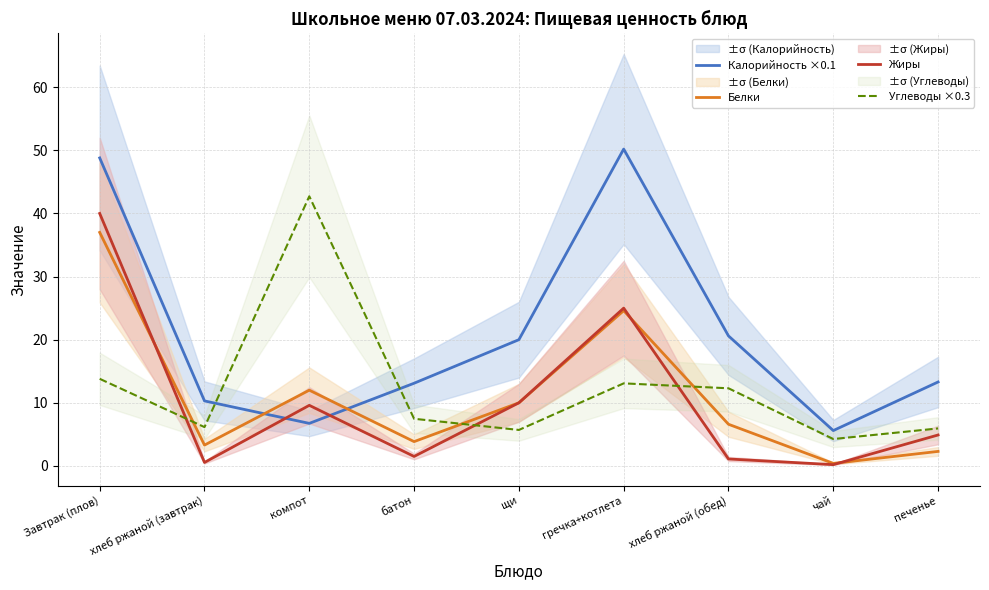

What is the sum of the Жиры values at щи and гречка+котлета?

35.0